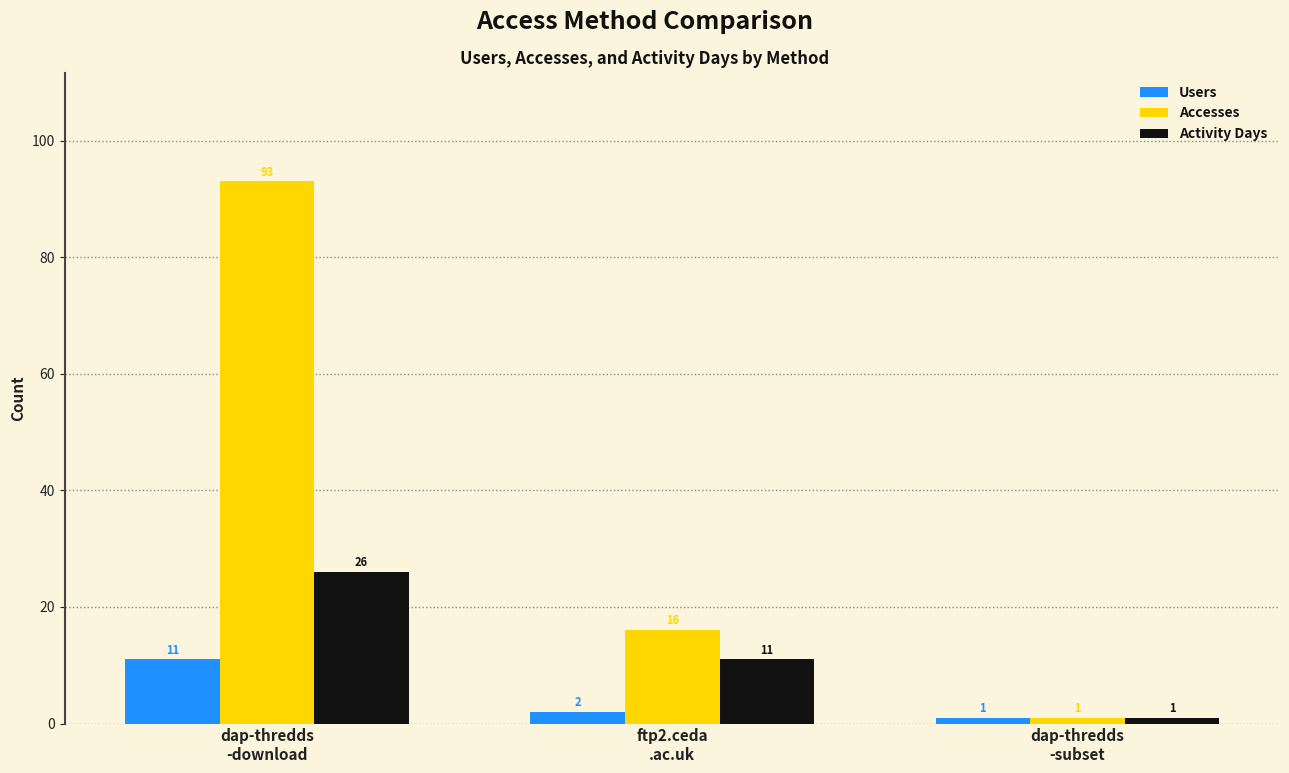

True or false: Users has a value of 1 at dap-thredds
-subset.

True